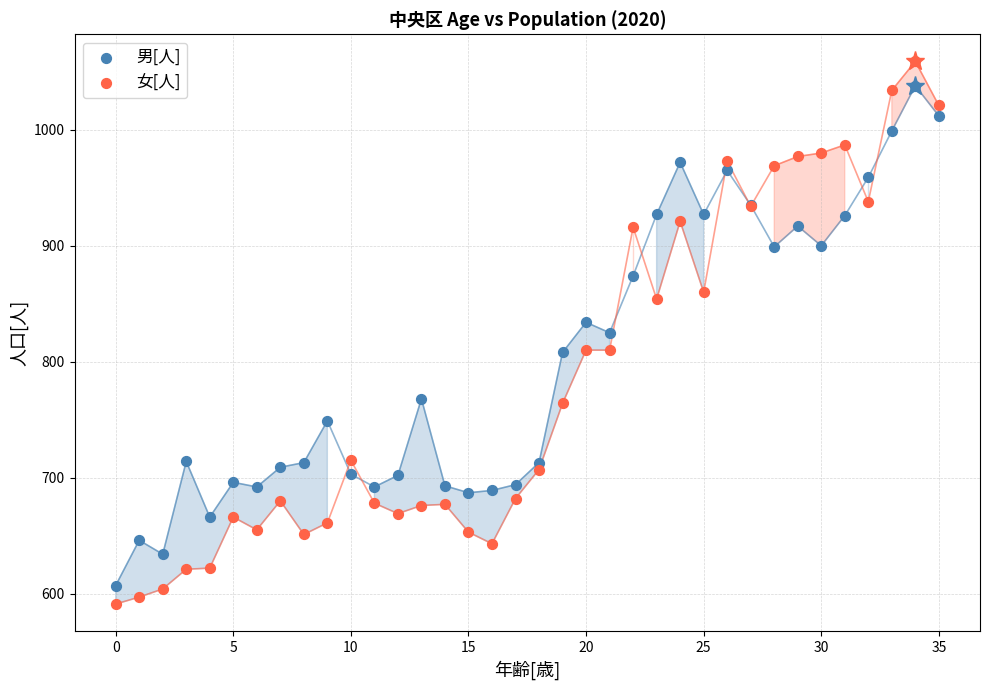

Which series has the widest spread of Y values?

女[人]